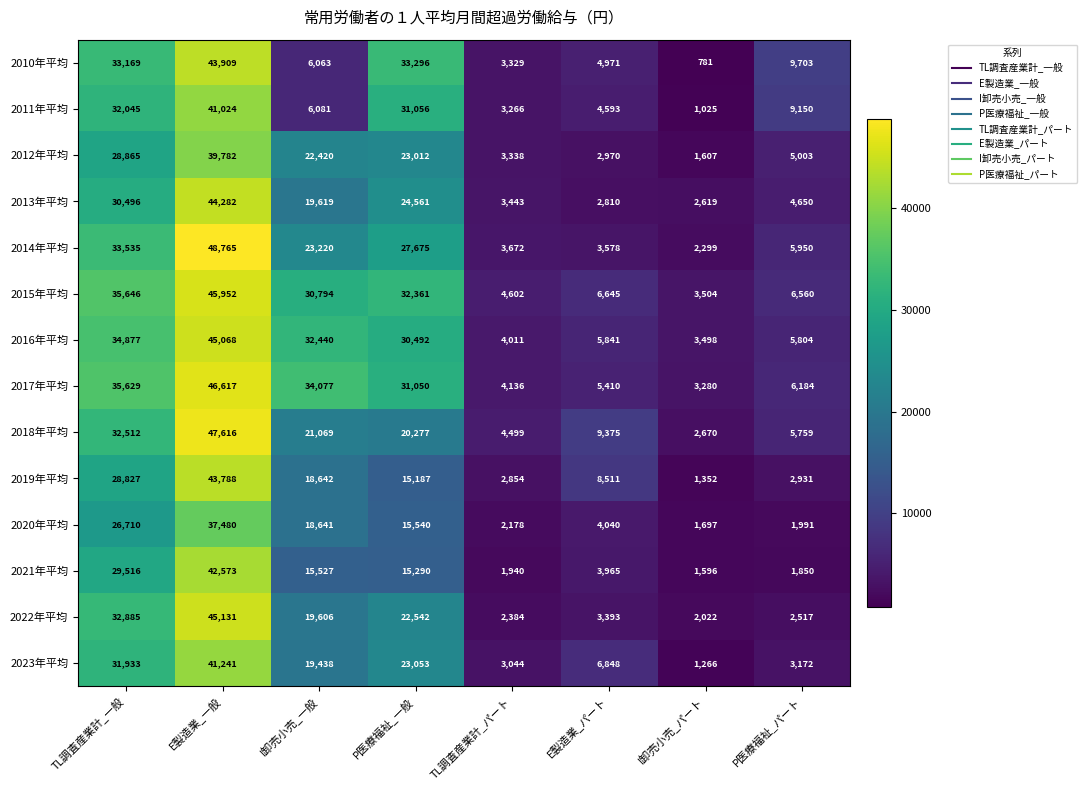

What is the approximate value of 2017年平均 at TL調査産業計_パート, to the nearest 100?

4100